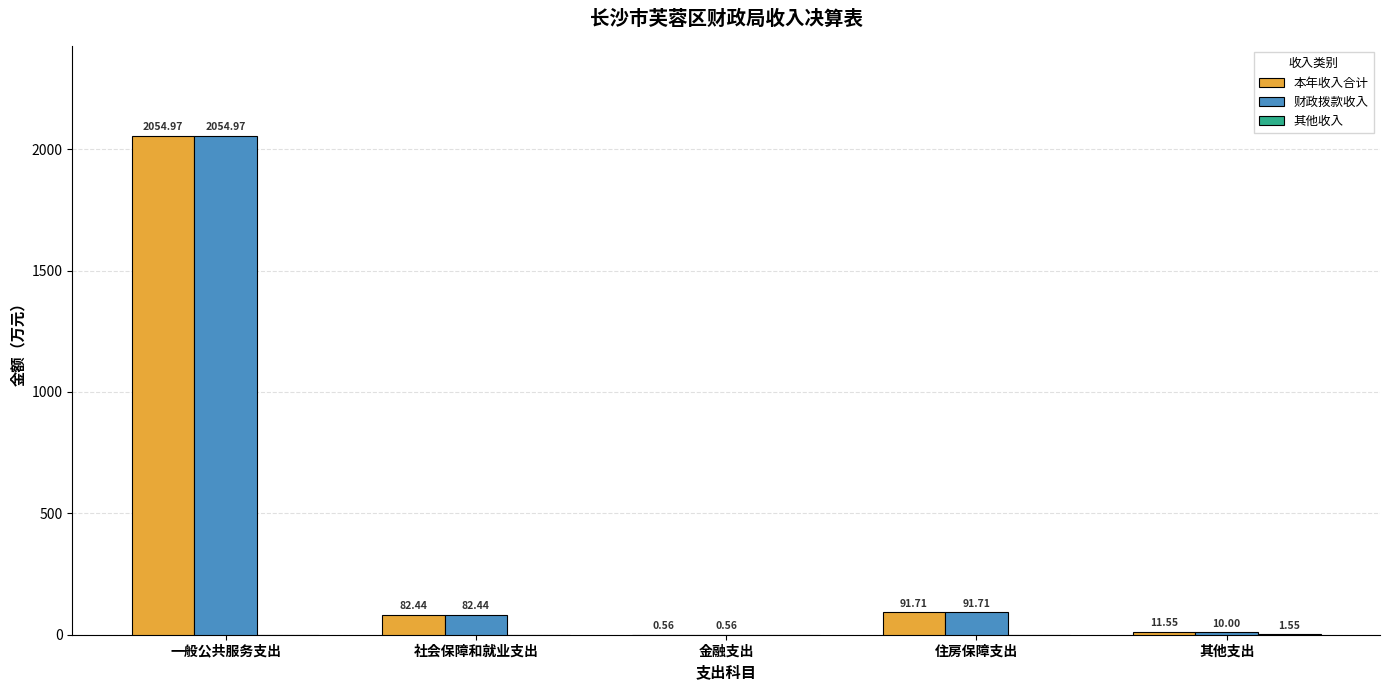

How many values in the 财政拨款收入 series exceed 82?

3